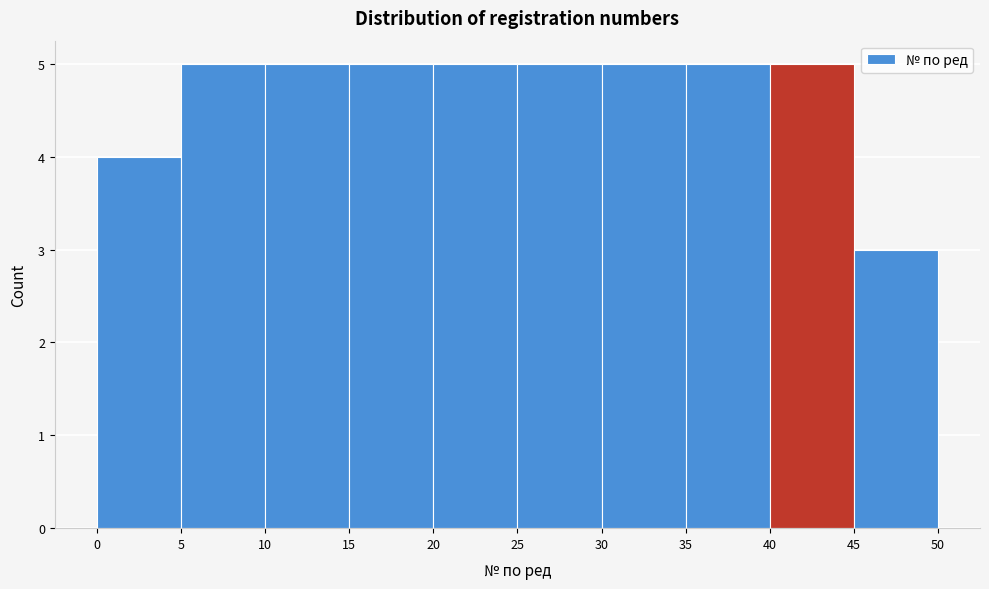

How tall is the bar that spans 30 to 35 on the x-axis? The values are not printed on the chart, so give them approximately, as read against the axis.

5